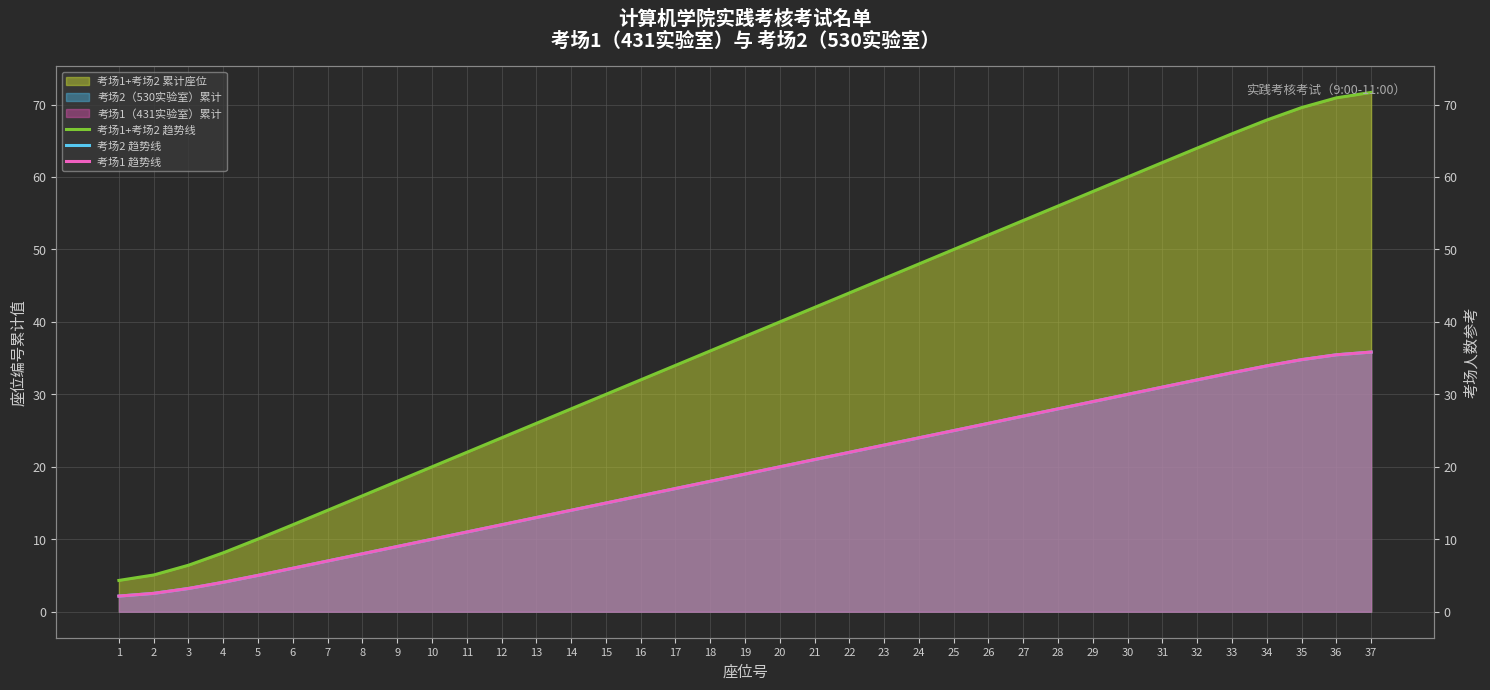

What is the average value of the 考场1+考场2 趋势线 series?

38.0